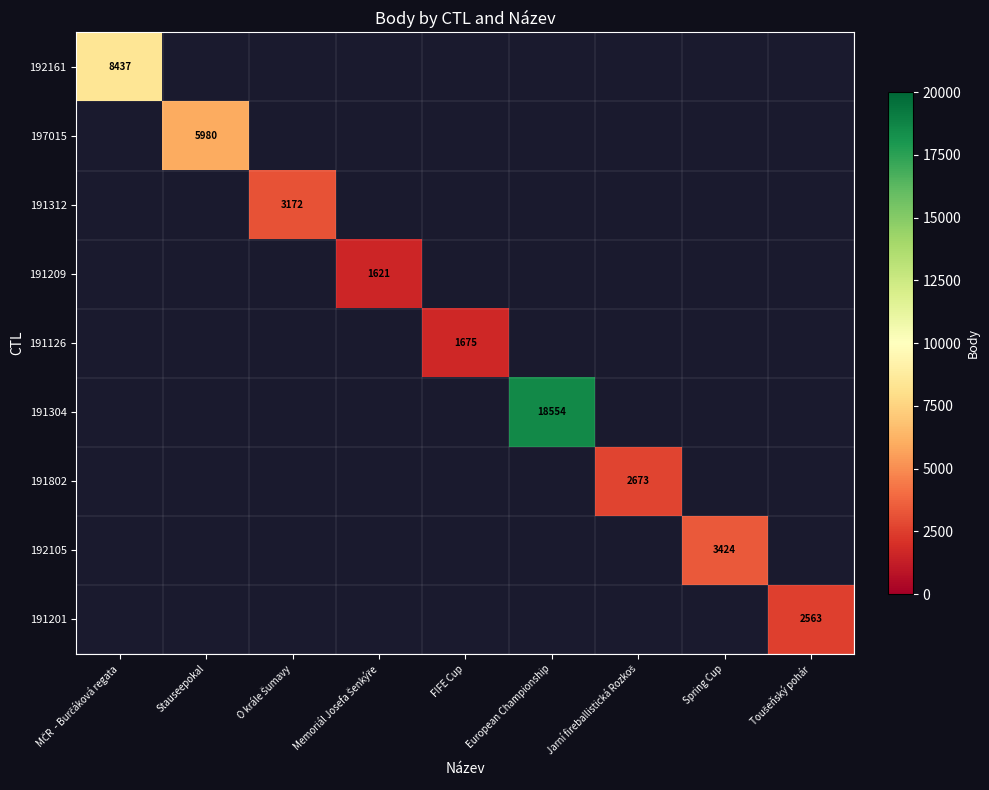

Which series has the largest total across all categories?

191304